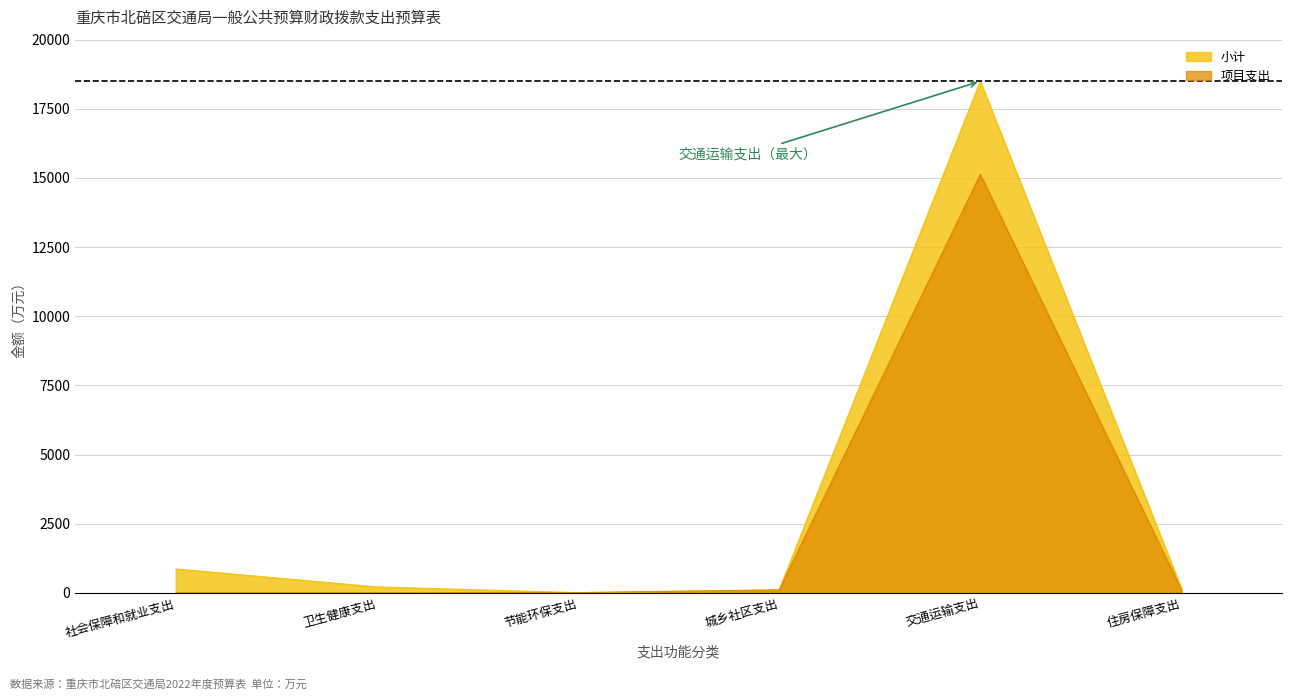

What is the value of the 项目支出 point at the 4th from the left?

108.0